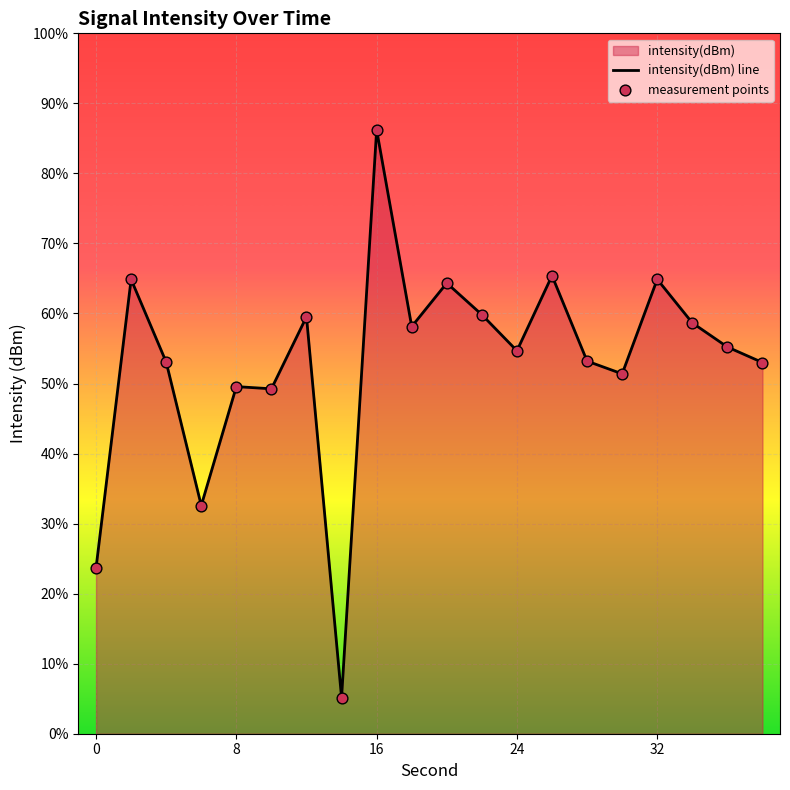

Which series has the largest total across all categories?

intensity(dBm) line